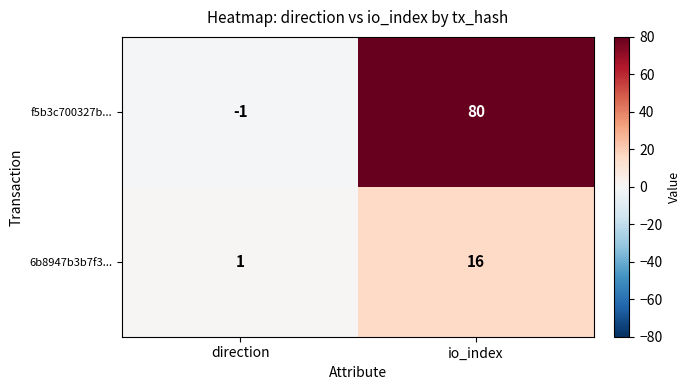

How many data points does each series have?

2